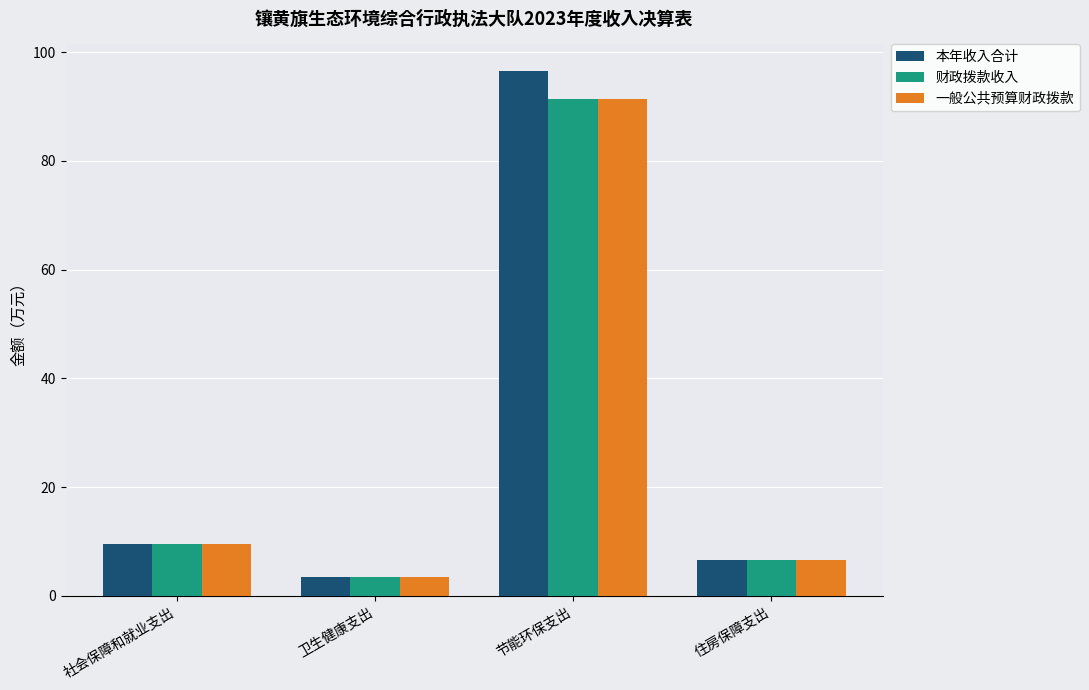

Does the chart contain stacked bars?

No